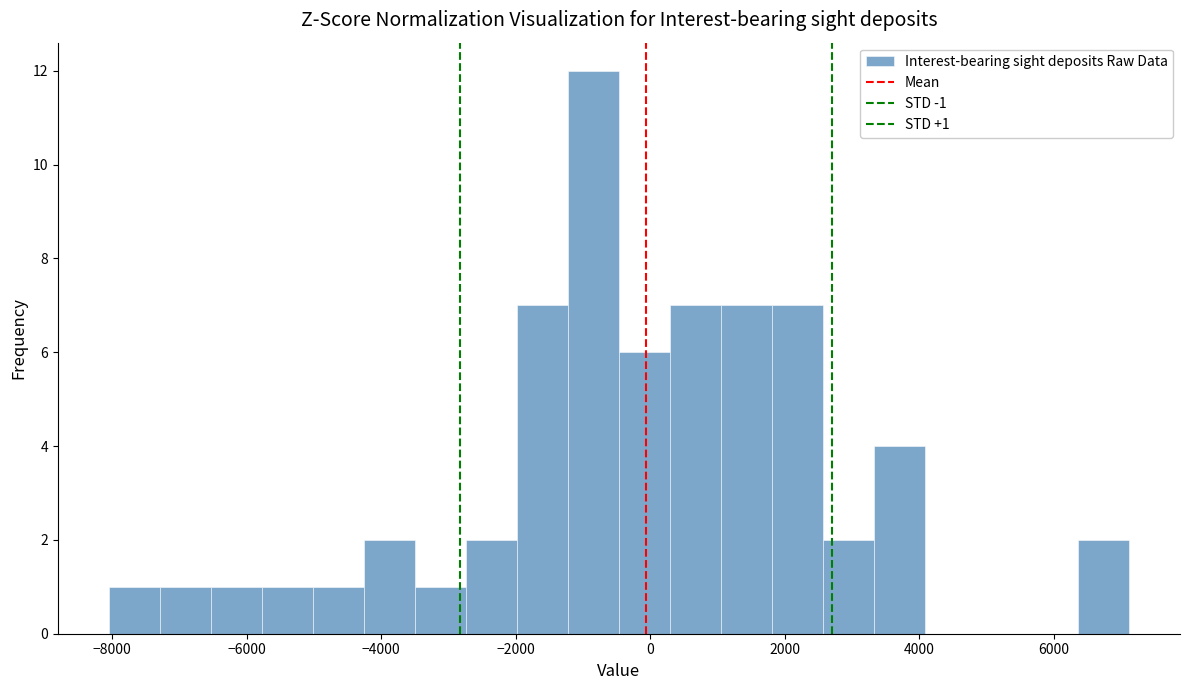

Read against the x-axis, roughly where is the centre of the tallest bar?

-800